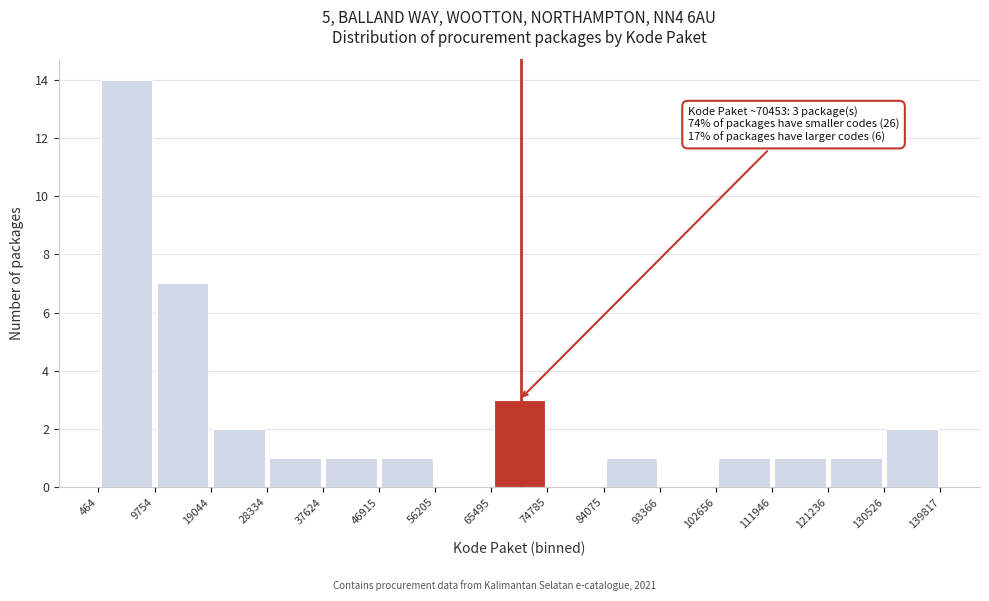

Which range on the x-axis has the tallest bar?

464 to 9754